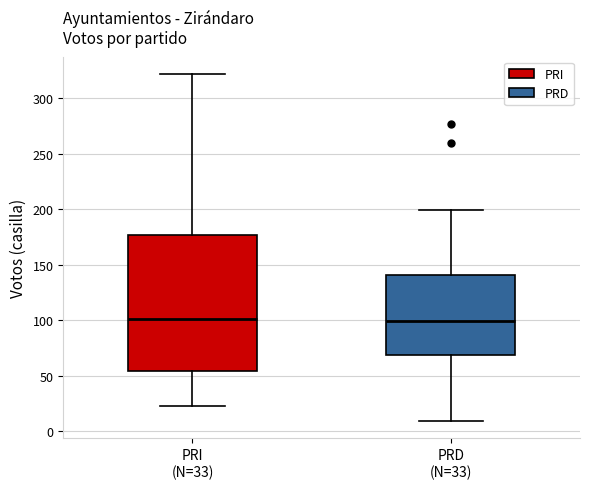

Reading left to right, read every box against the y-axis: the position of its median line, the range the box covers, and the ends of its whiskers. The values are not printed on the chart, so give them approximately, as read against the axis.

PRI (N=33): median 100, box 55 to 175, whiskers 25 to 320
PRD (N=33): median 100, box 70 to 140, whiskers 10 to 200